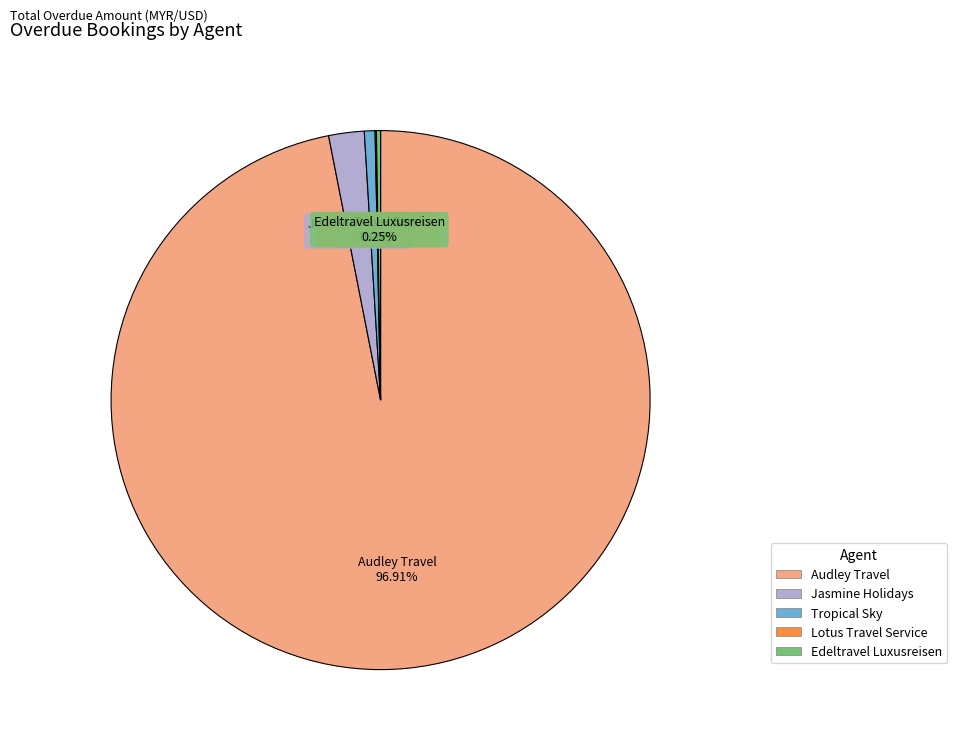

Is there a majority slice in this chart?

Yes